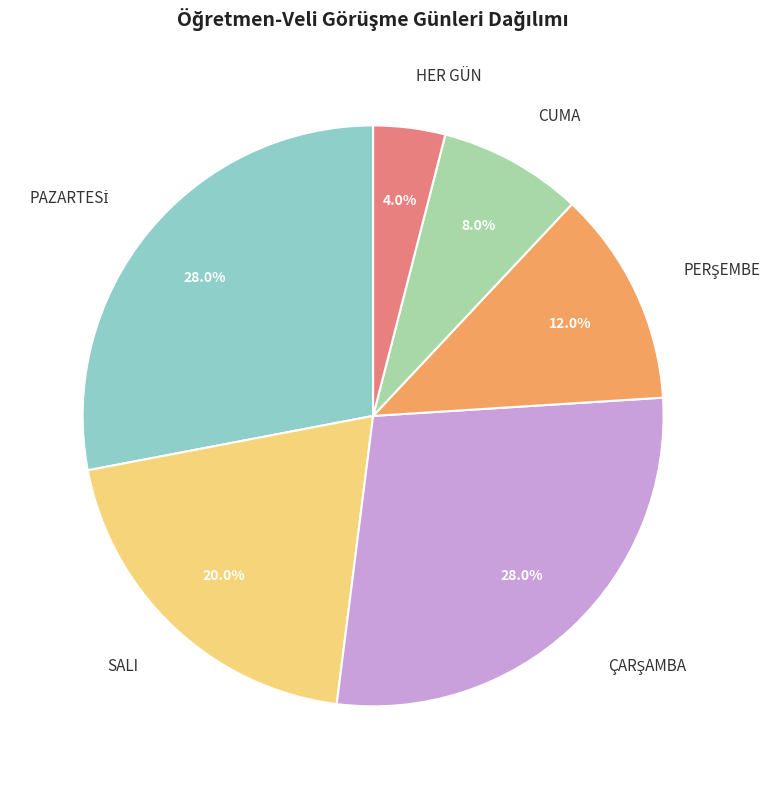

What percentage is the CUMA slice, to the nearest percent?

8%